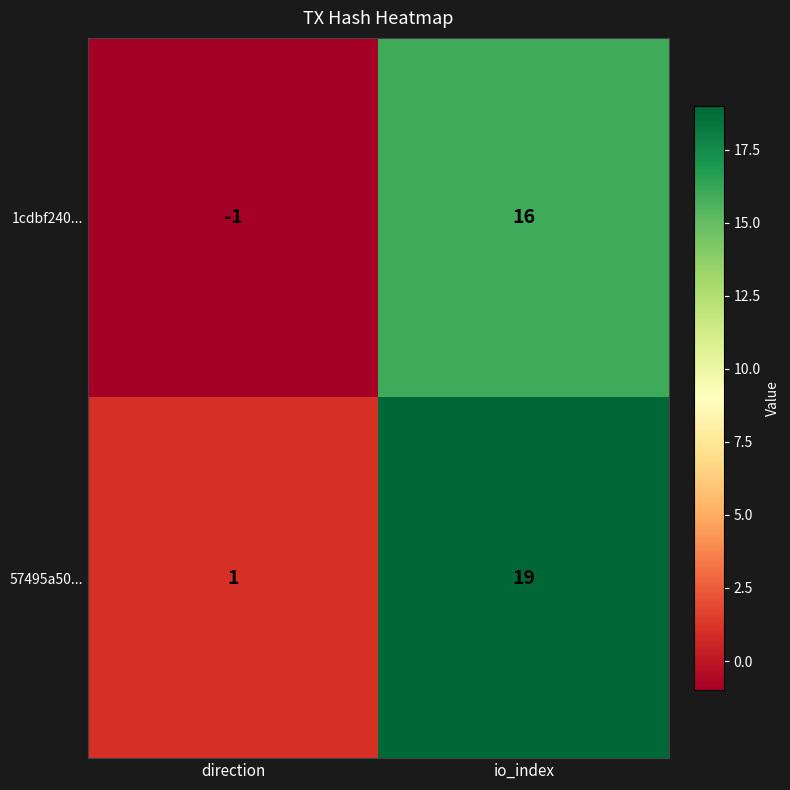

Is it true that 1cdbf240... equals 16 at io_index?

True